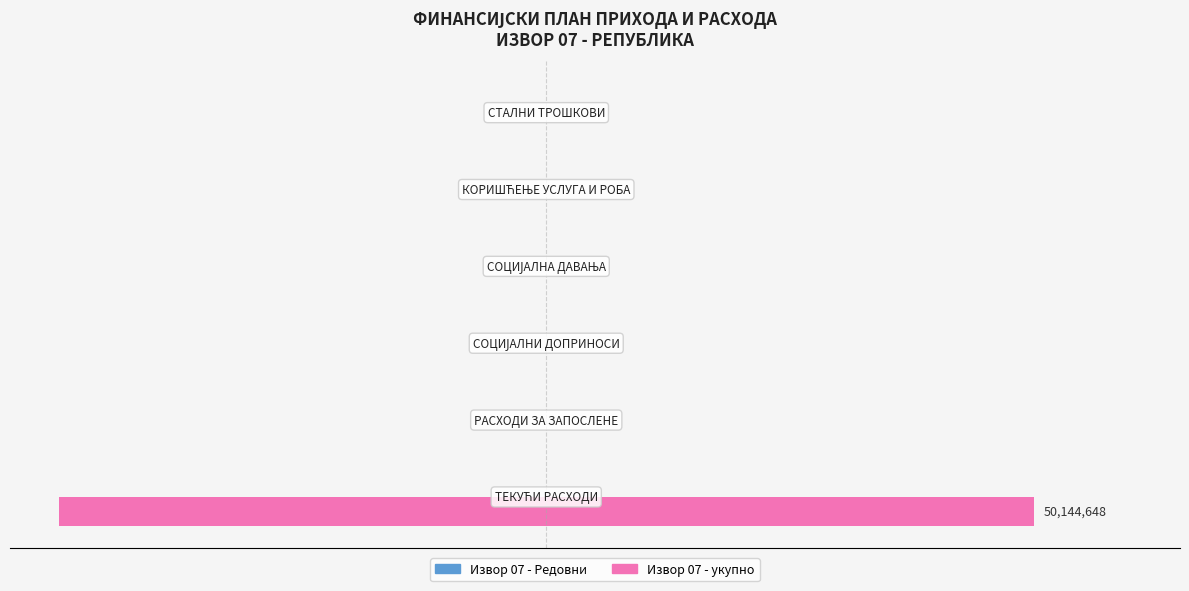

Are the bars horizontal?

Yes